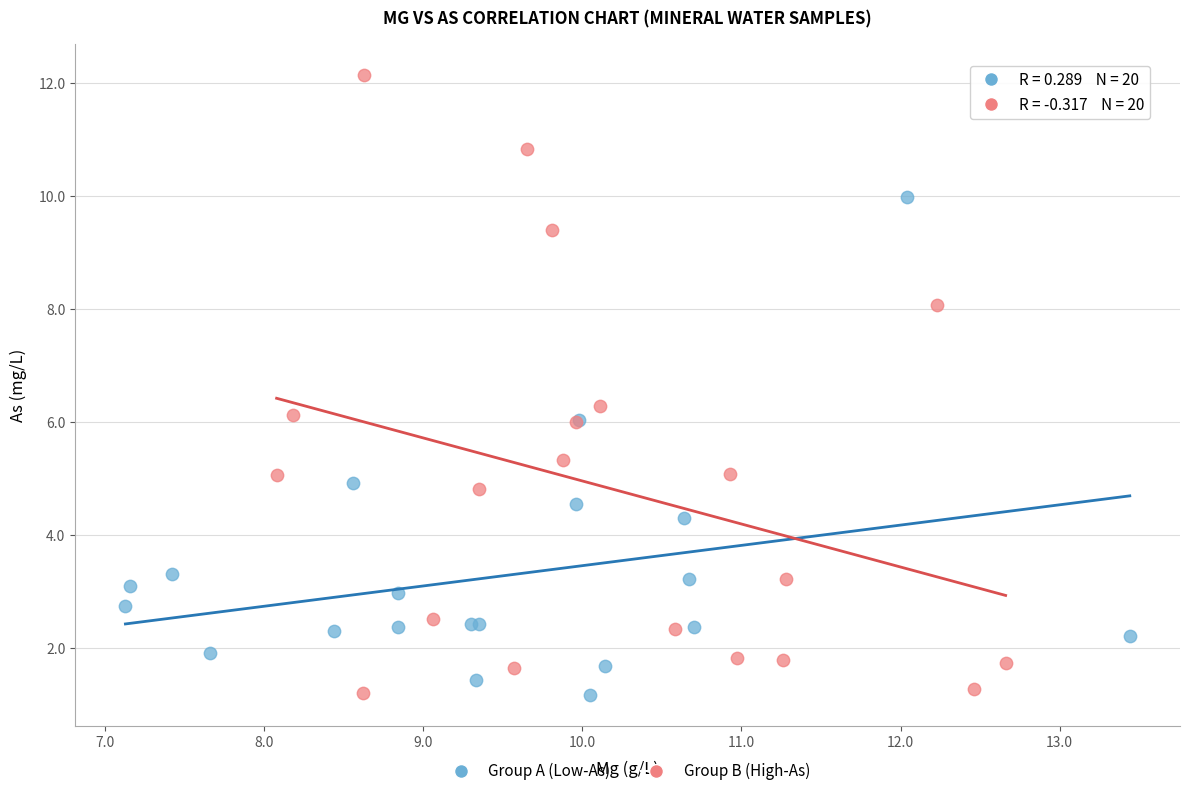

Which series contains the highest Y value?

Group B (High-As)